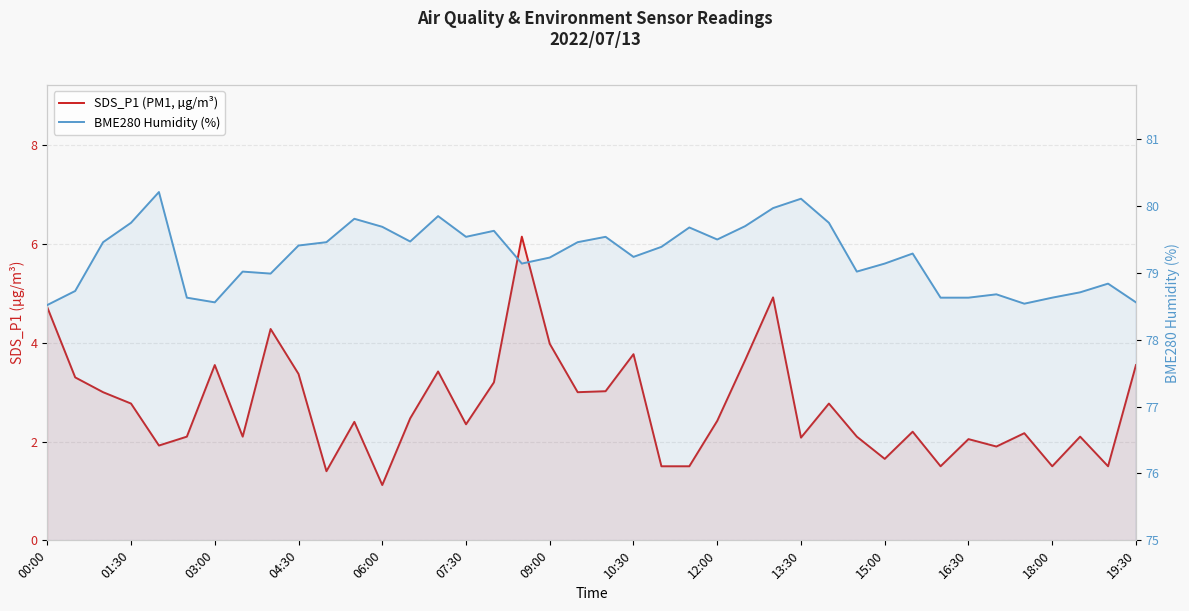

In BME280 Humidity (%), how many points are higher than both neighbors (excluding endpoints)?

11